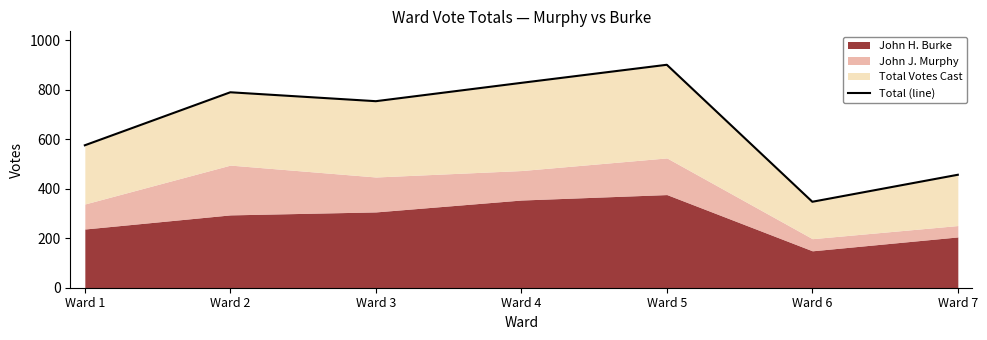

The value at Ward 5 is 900. True or false?

True